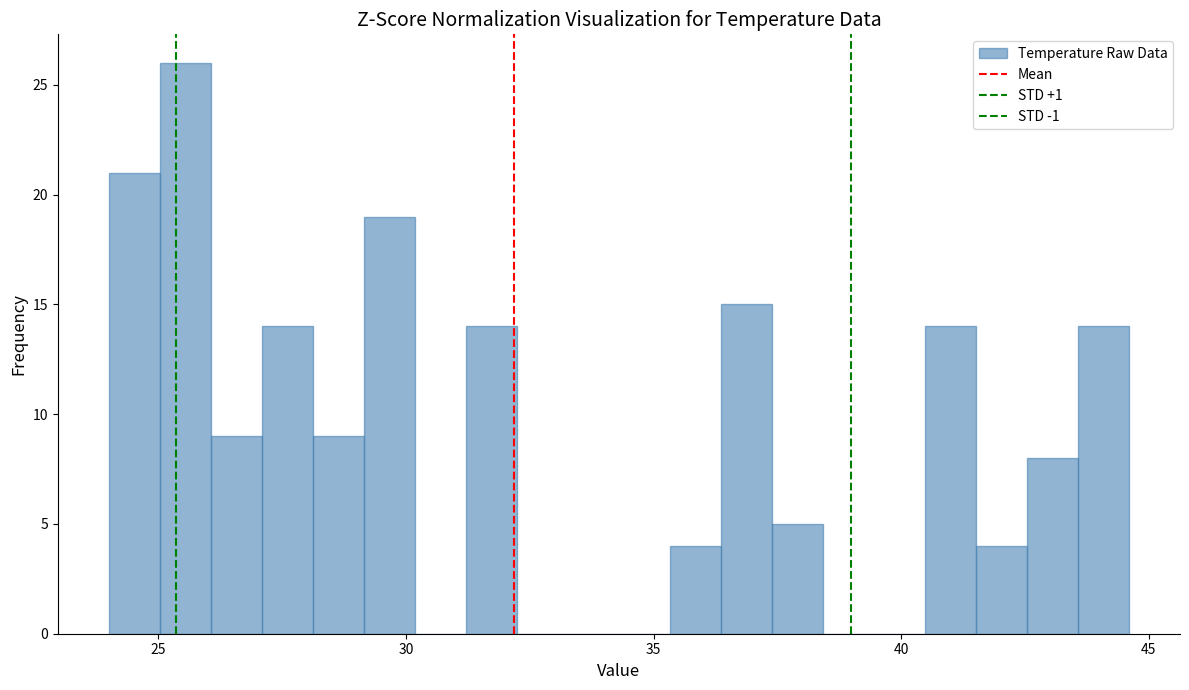

Read against the x-axis, roughly where is the centre of the tallest bar?

25.5